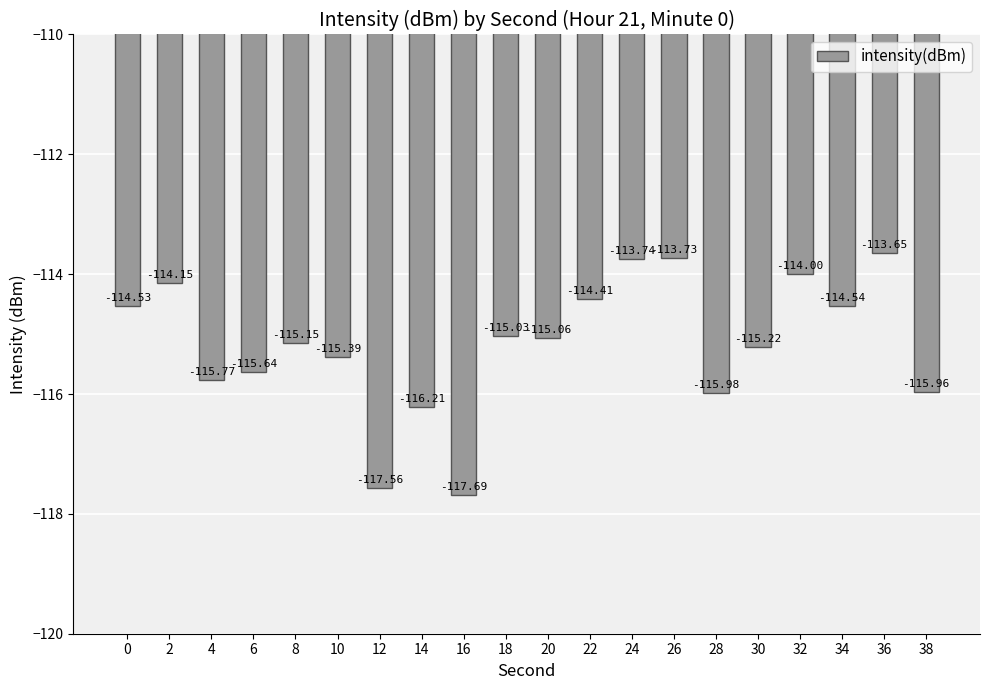

The chart shows a value of -115.6 at 6. True or false?

True